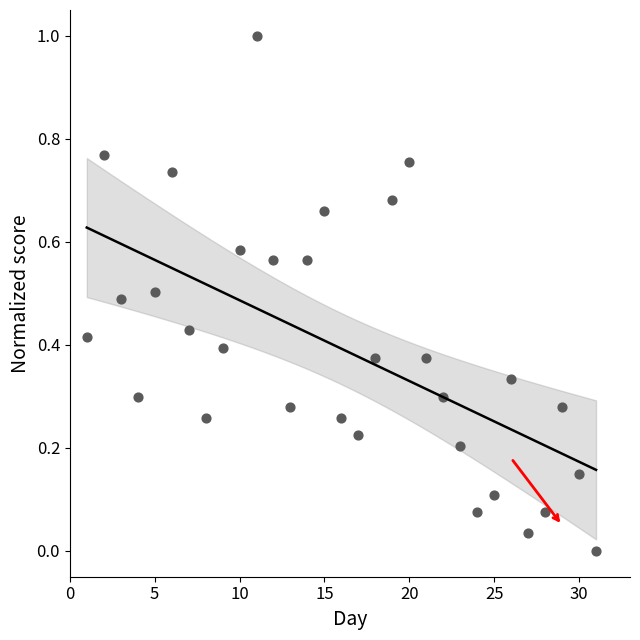

What is the range of Y values (max minus min)?

1.0